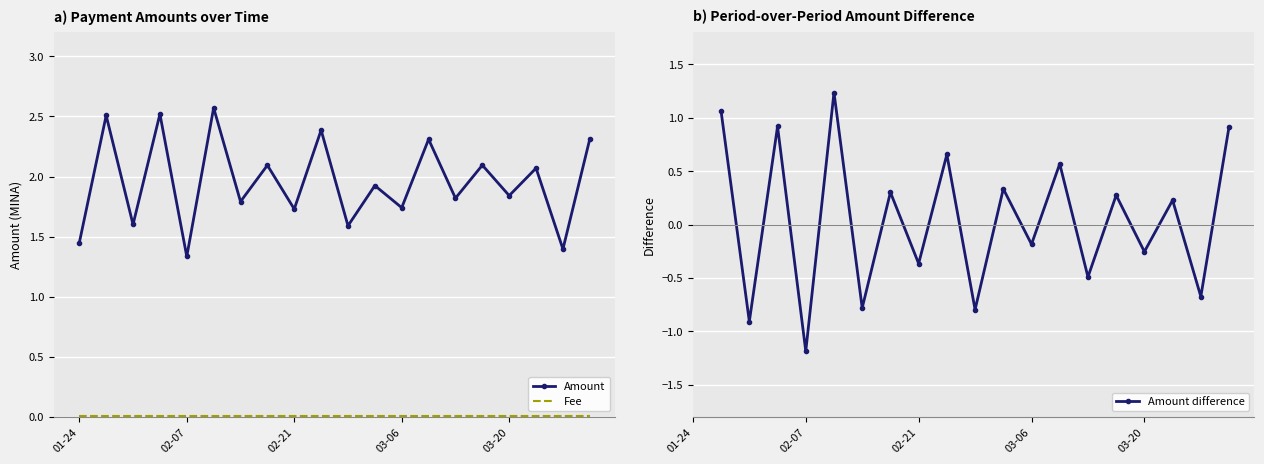

What is the greatest value displayed?

2.6